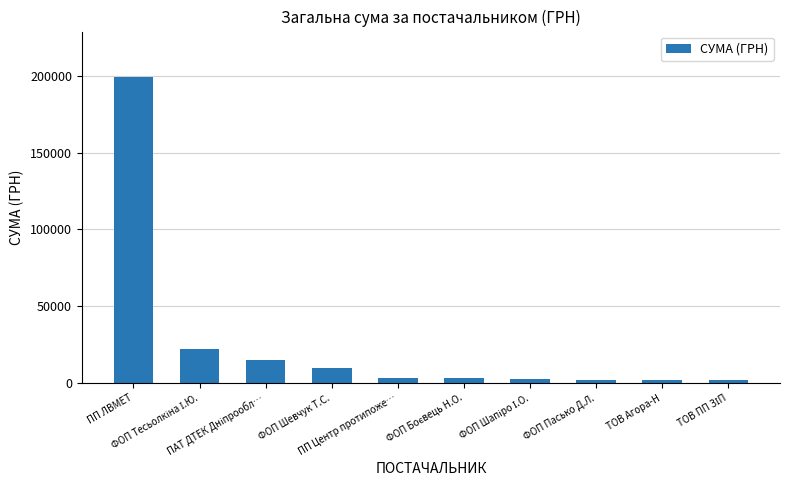

What is the difference between the second highest and minimum values?

20536.0